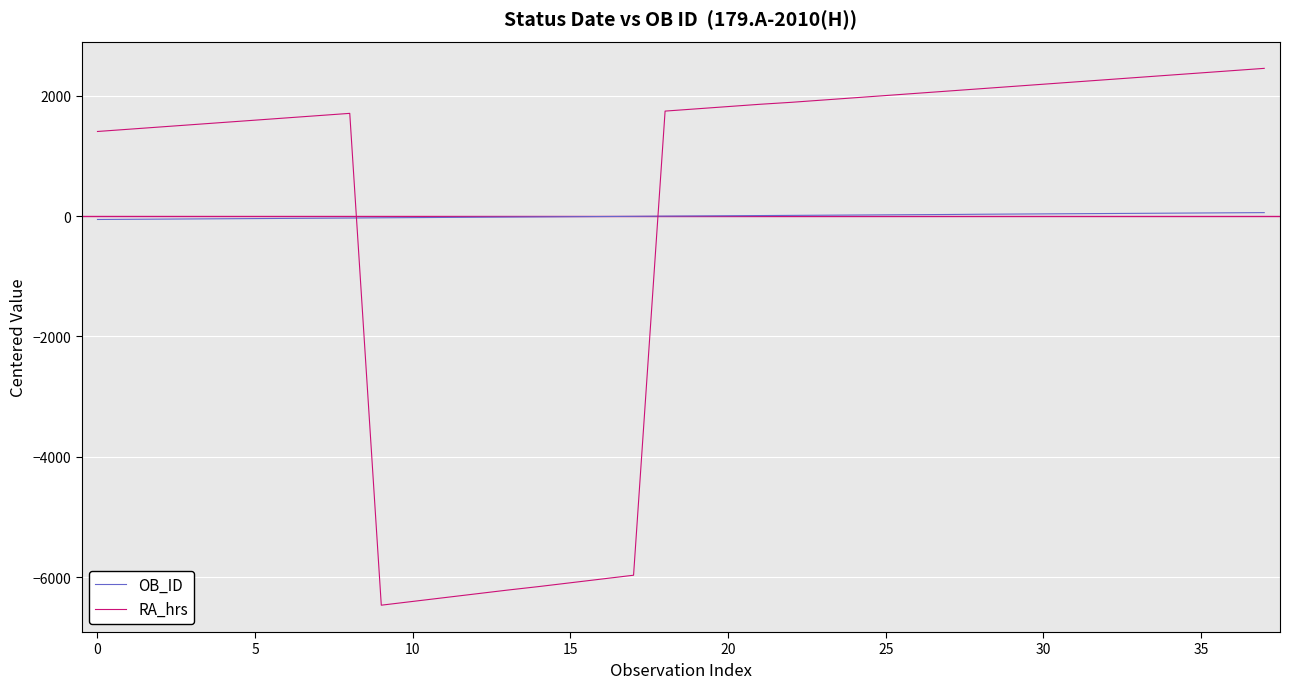

Which series has the largest range (max minus min)?

RA_hrs